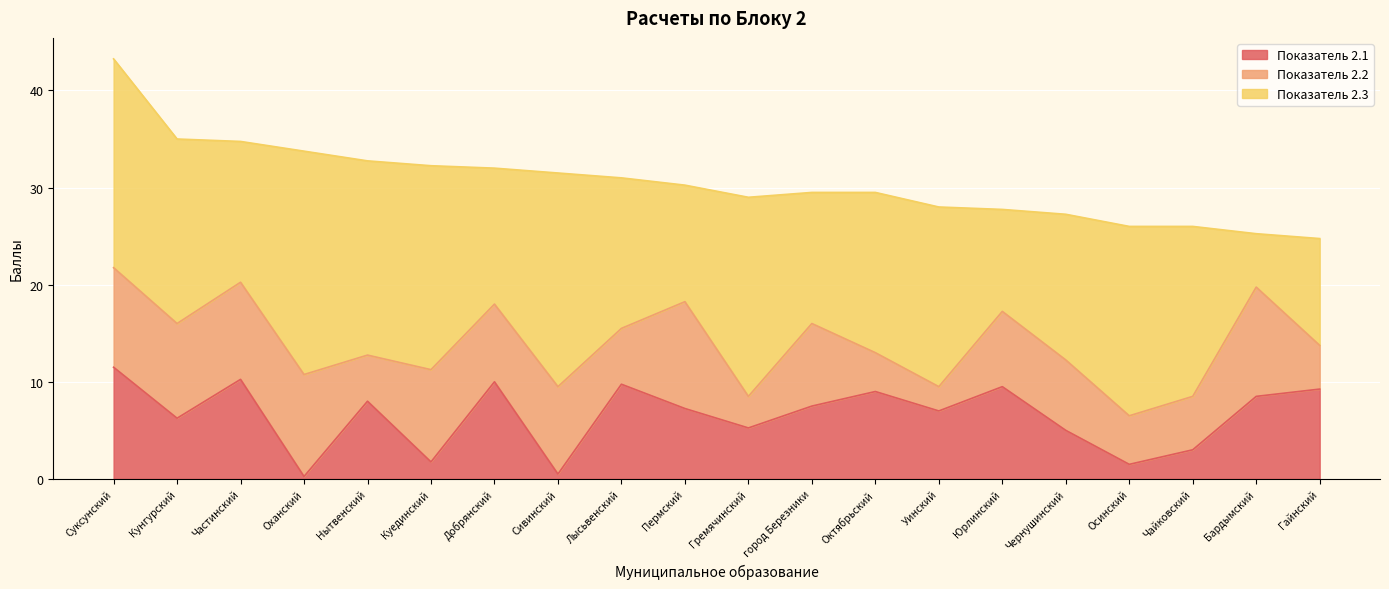

Which category has the highest value in the Показатель 2.3 series?

Оханский